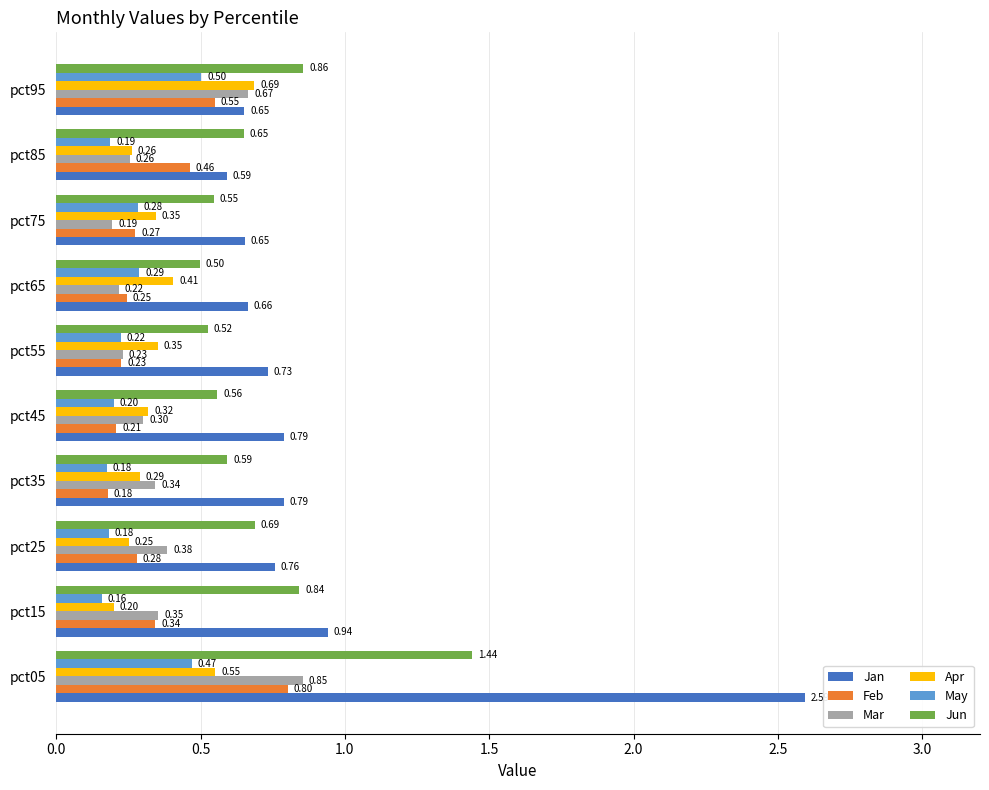

Rank the series by their maximum value, from highest to lowest.

Jan, Jun, Mar, Feb, Apr, May